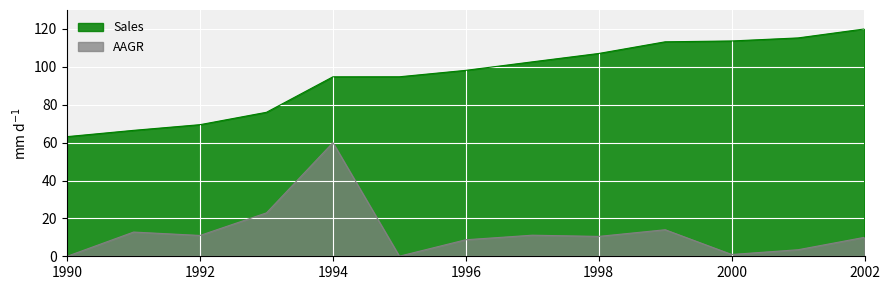

The Sales series shows 98.1 at 1996. True or false?

True